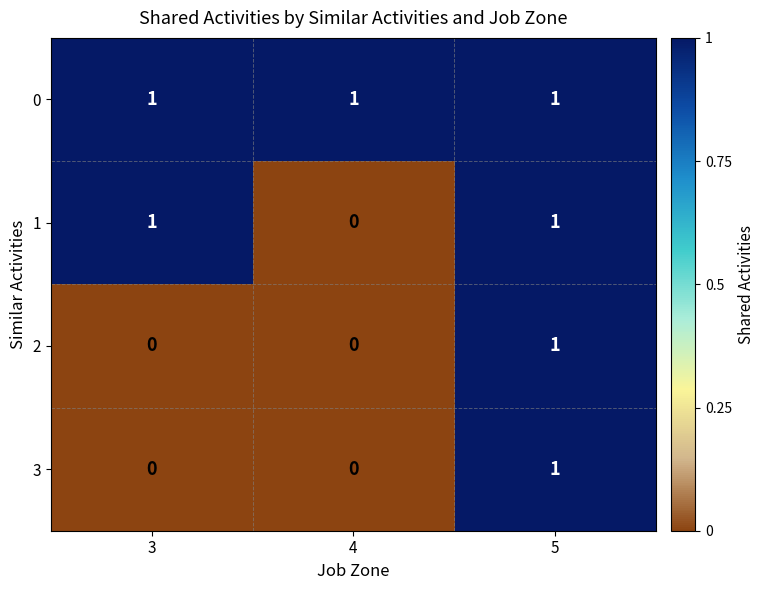

At which category is the sum across all series the highest?

5